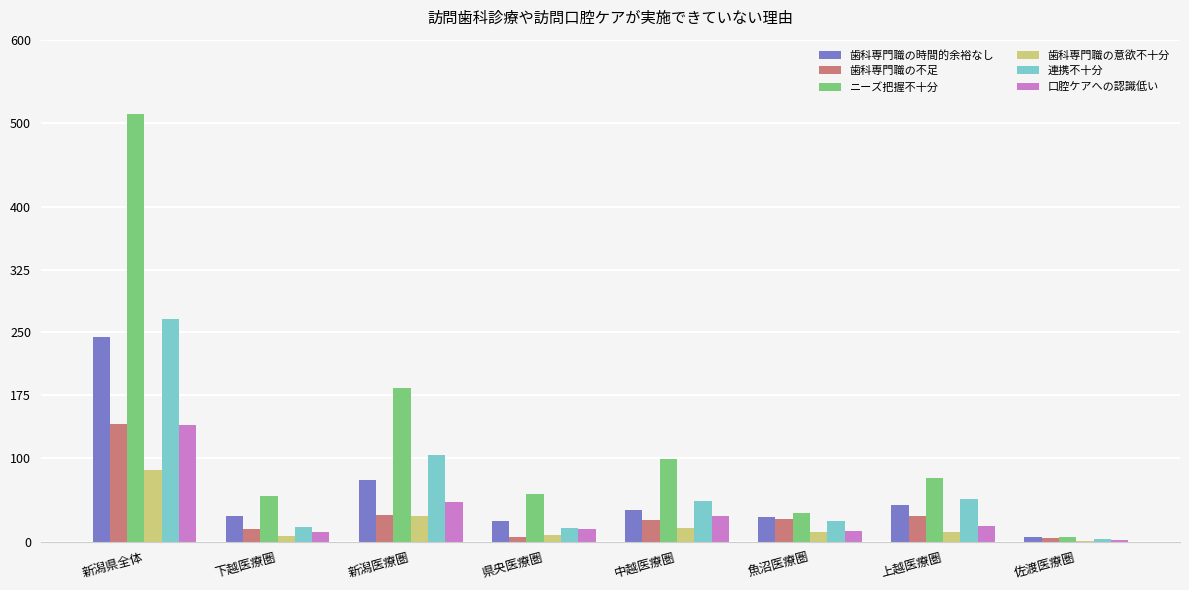

What is the sum of all 歯科専門職の時間的余裕なし values?

490